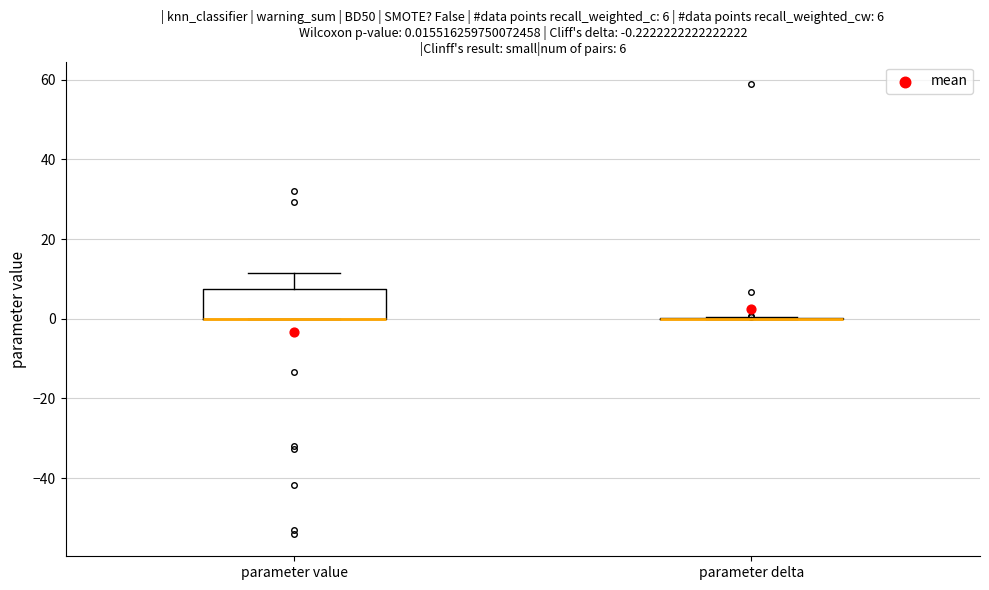

Which box is the tallest, from its lower edge to its upper edge?

parameter value